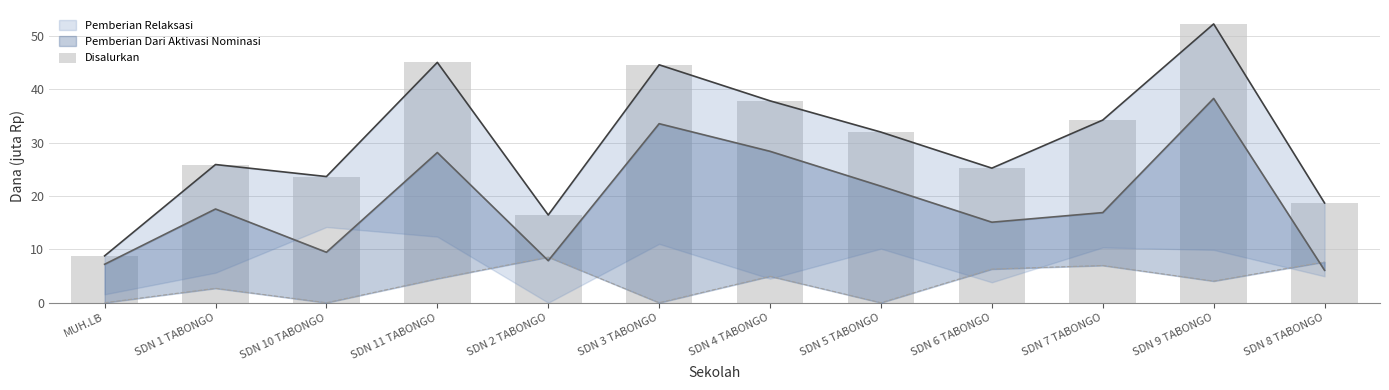

What is the difference between the maximum and minimum values?

43.4